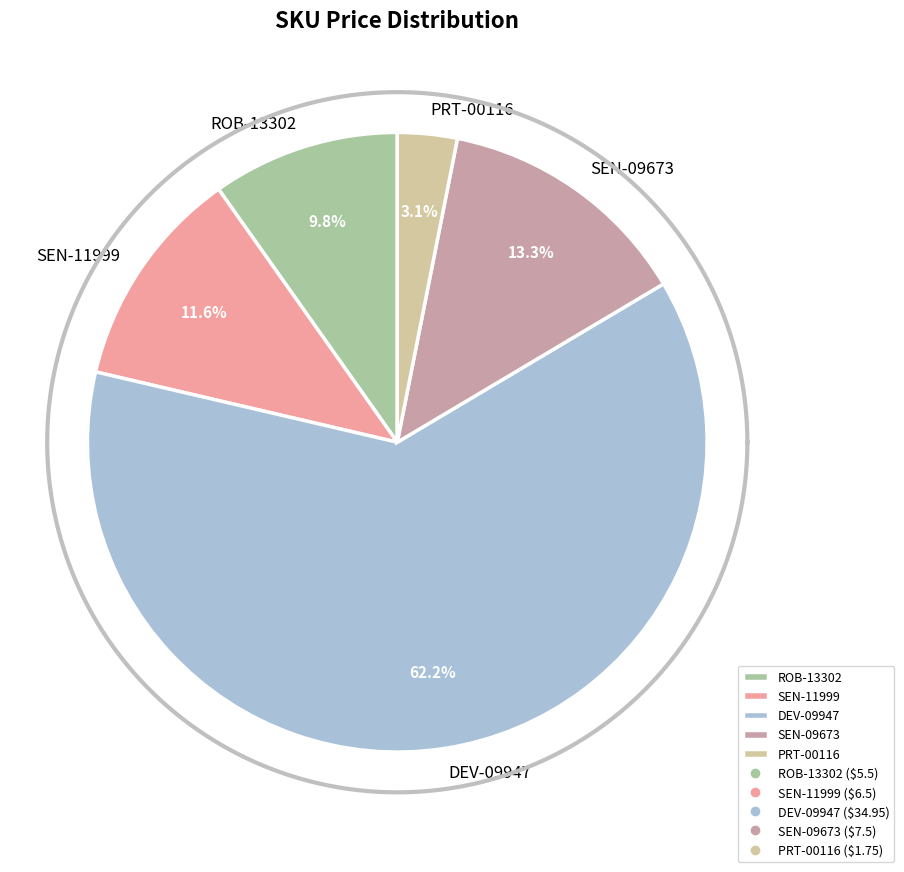

Do ROB-13302 and SEN-11999 together represent more than half of the pie?

No